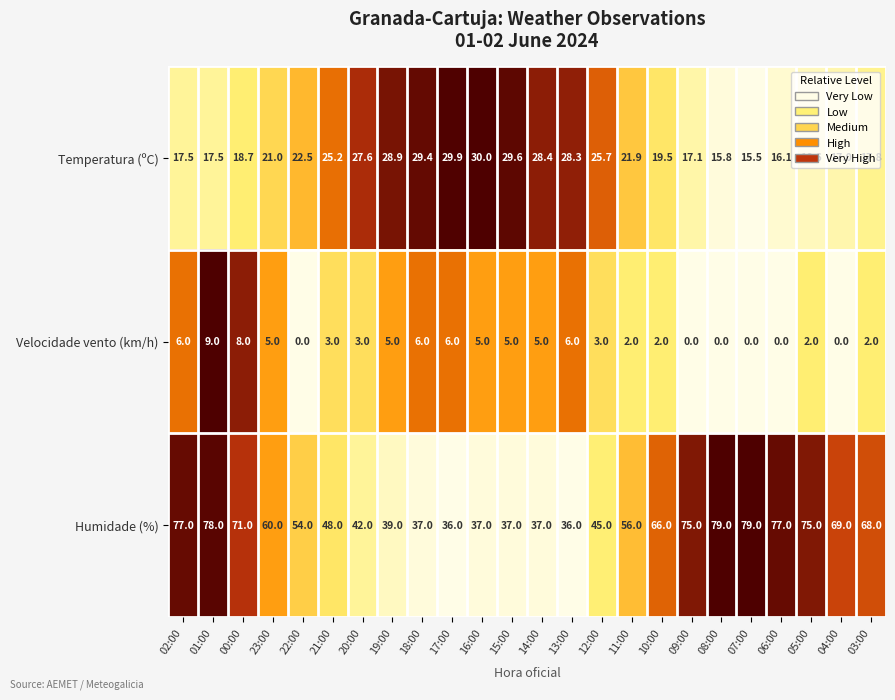

The Temperatura (ºC) series shows 29.1 at 10:00. True or false?

False